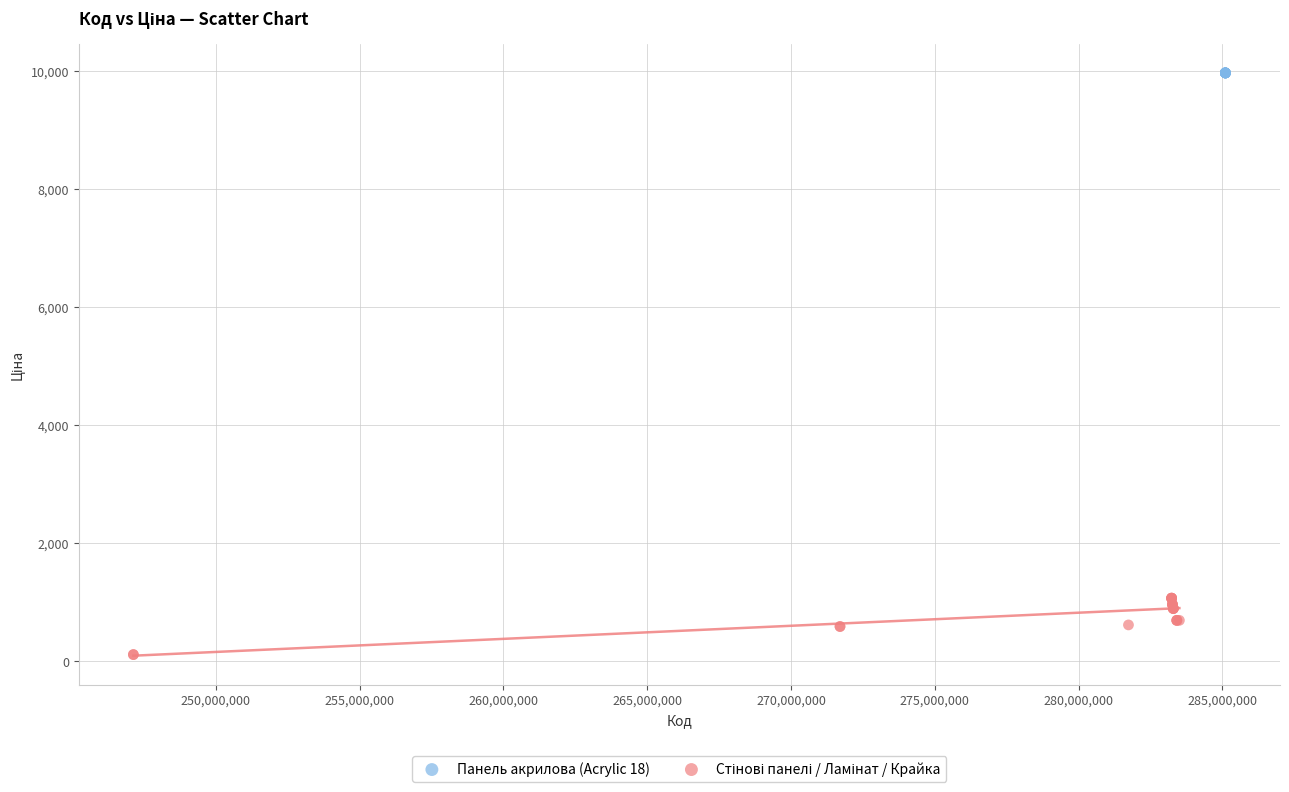

Which series contains the highest Y value?

Панель акрилова (Acrylic 18)